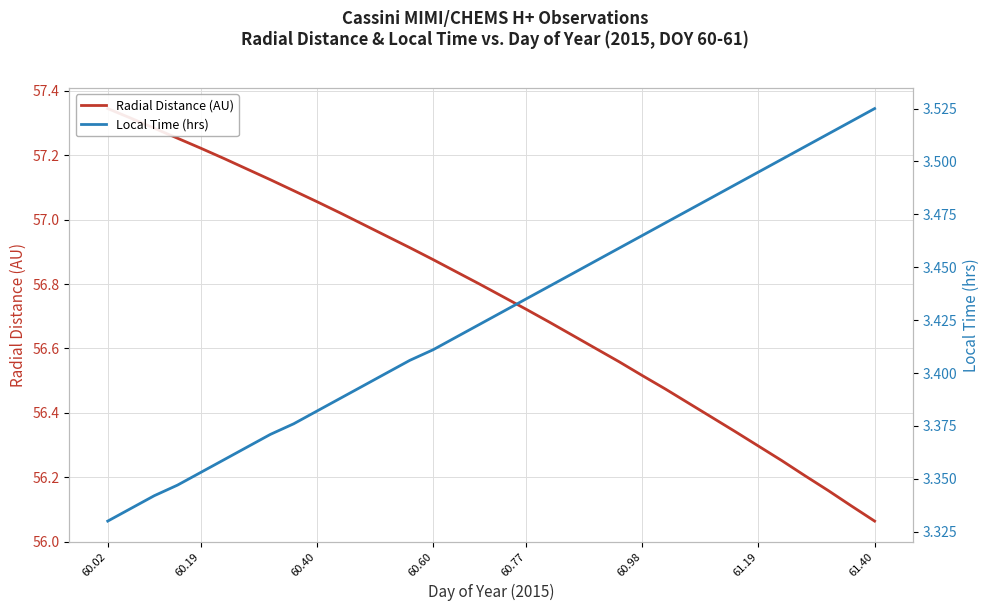

What is the value of the Local Time (hrs) point at the 14th from the left?

3.4